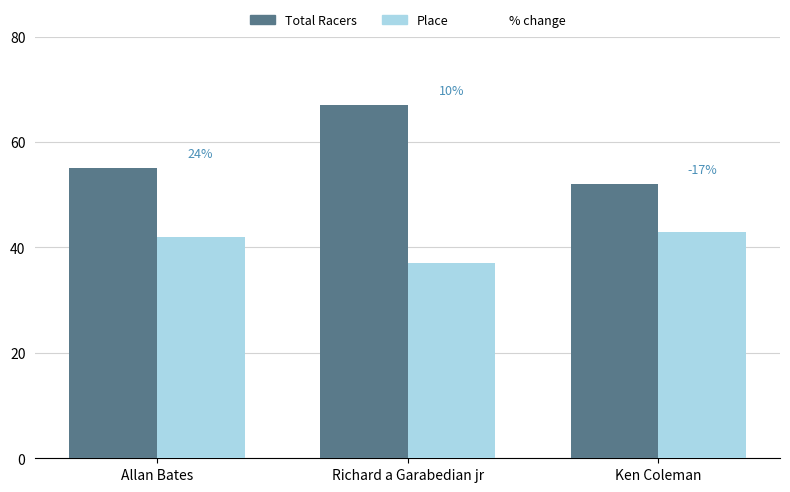

How many bars are there in total?

6